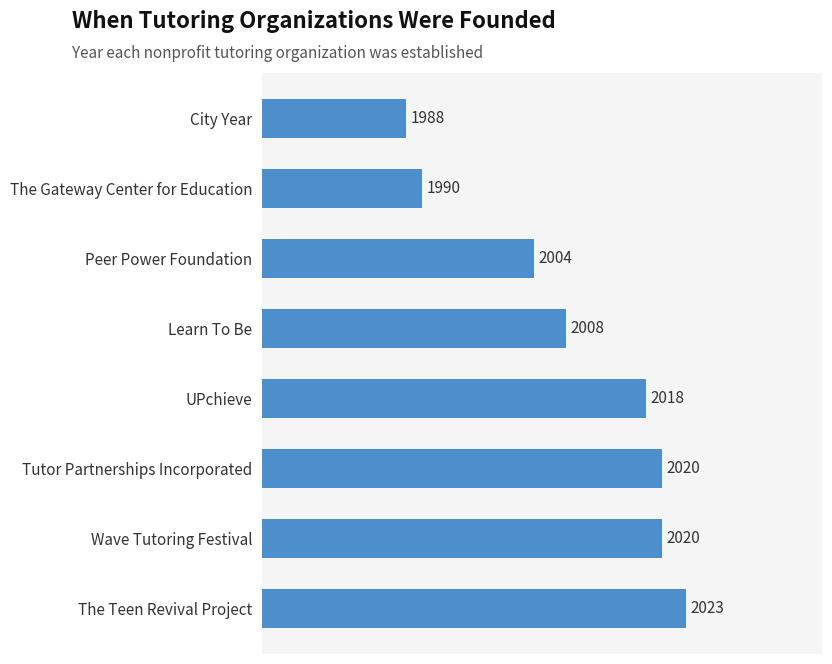

How many categories are shown in the chart?

8